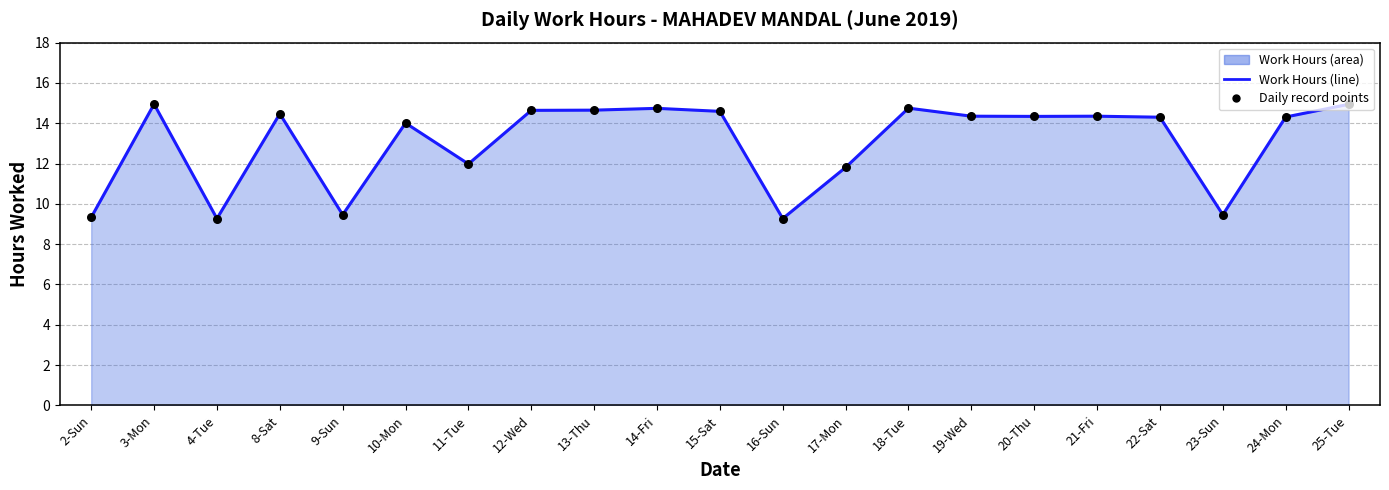

At how many categories does at least one series exceed 13?

14